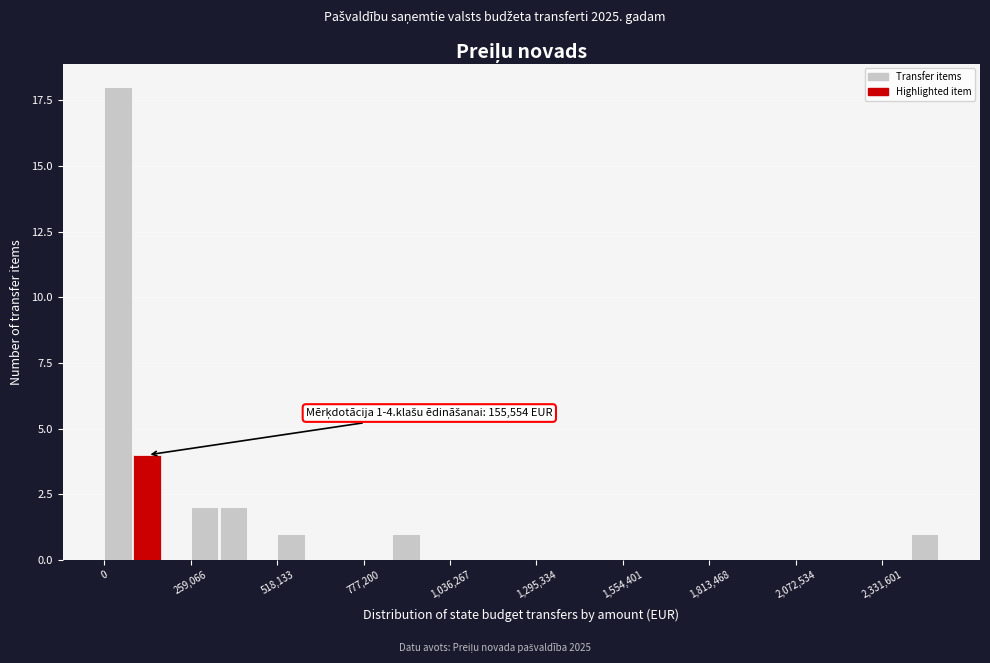

Around what value on the x-axis is the tallest bar? Give the approximate position of its centre, as read against the axis.

50000